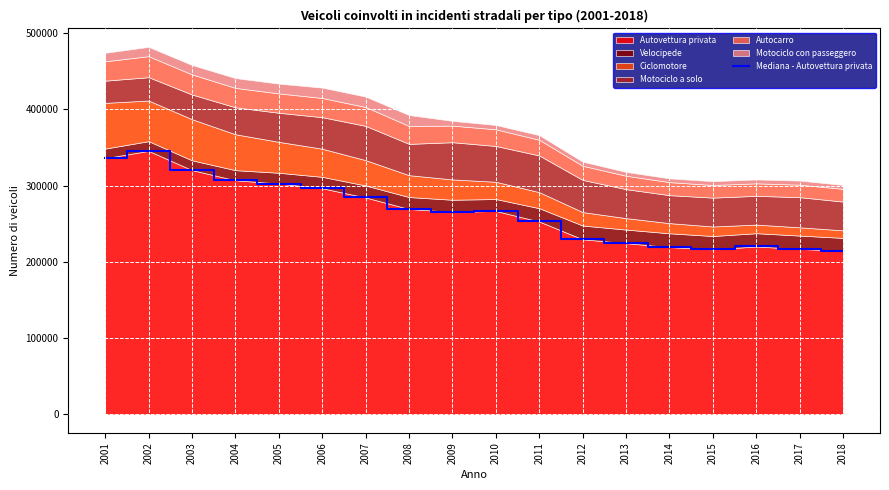

What is the ratio of the value at 2007 to the value at 2016?

1.3